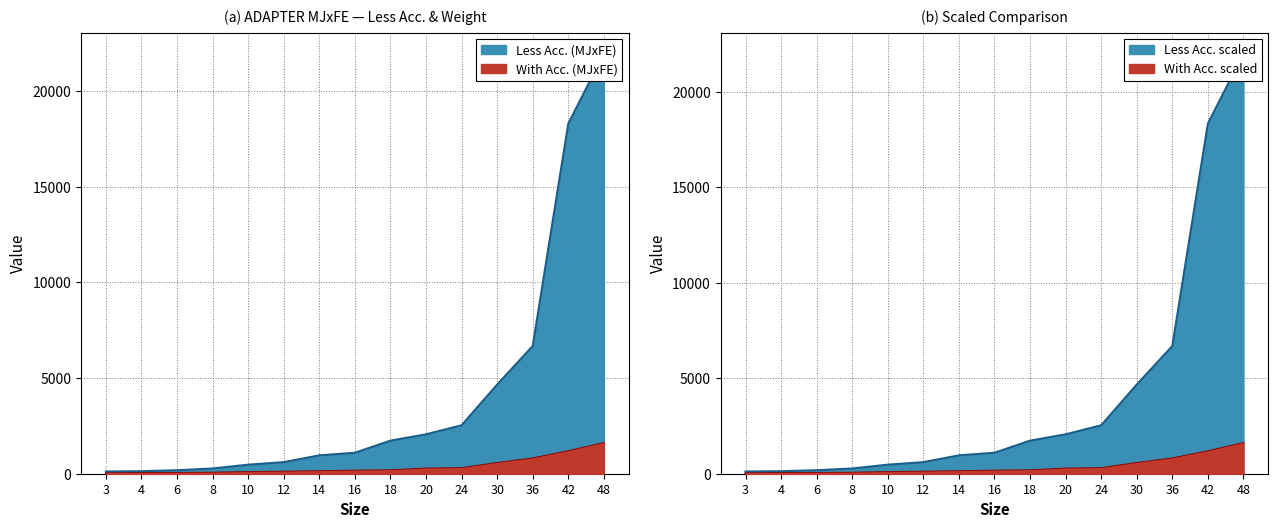

Rank the categories by Less Acc. (MJxFE) value from lowest to highest.

3, 4, 6, 8, 10, 12, 14, 16, 18, 20, 24, 30, 36, 42, 48